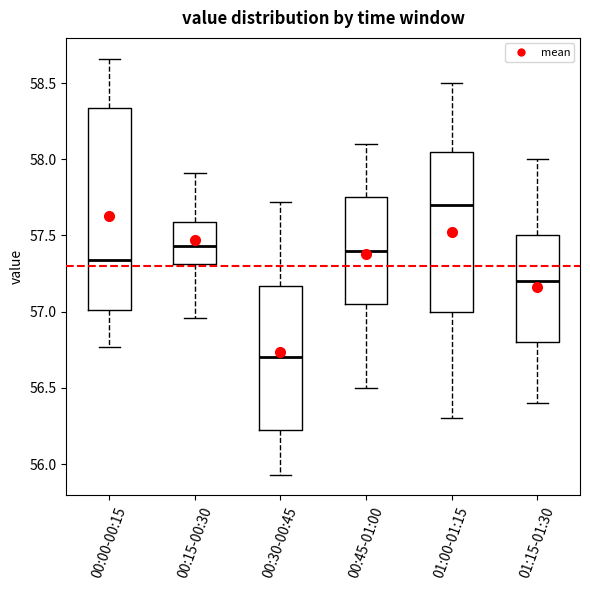

Where does the median line of the box for 00:30-00:45 sit on the y-axis? The values are not printed on the chart, so give them approximately, as read against the axis.

56.70